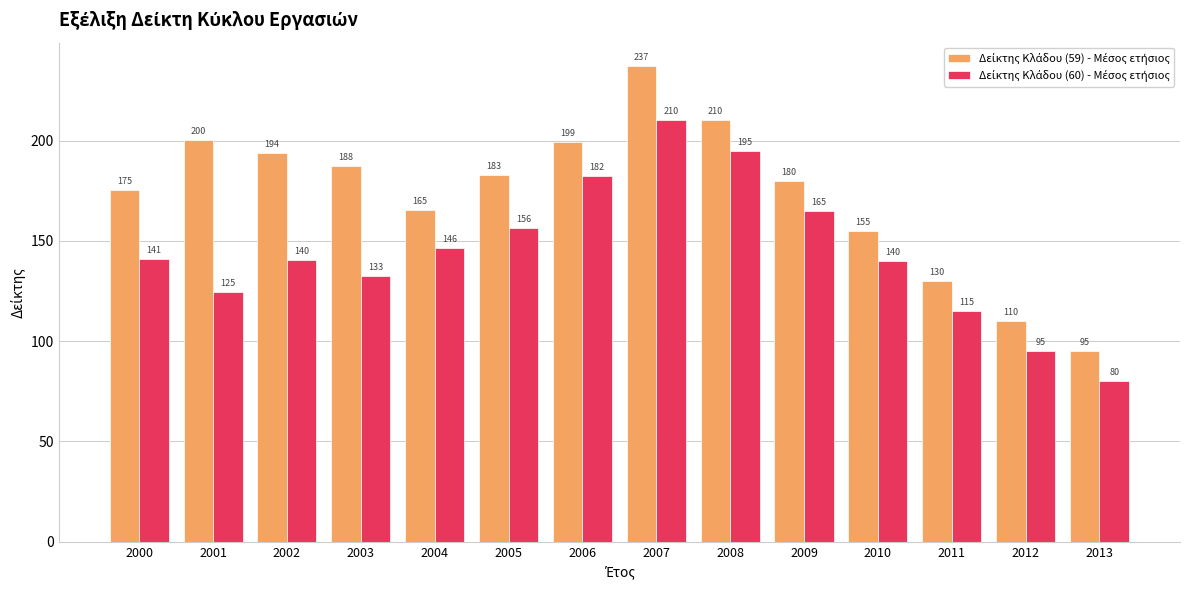

What is the maximum value shown in the chart?

237.0